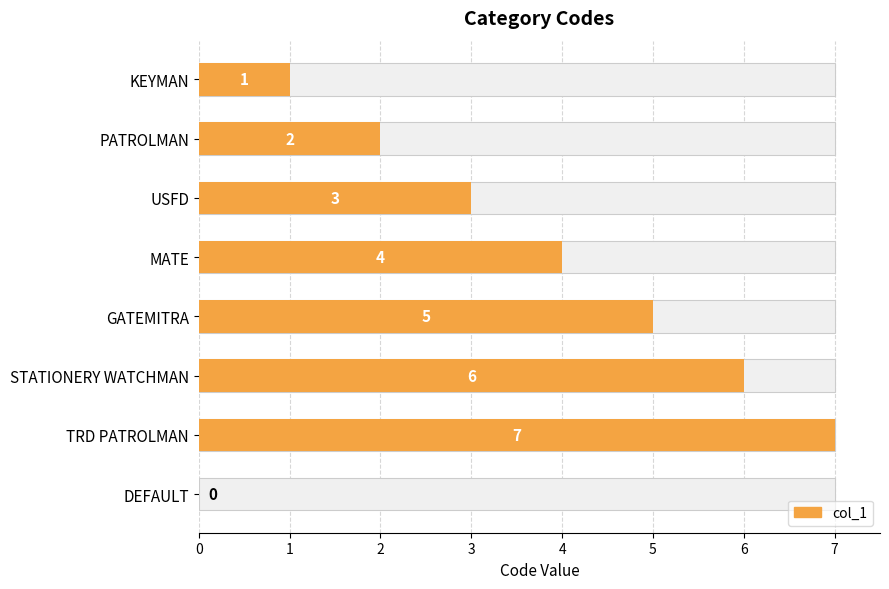

What is the sum of all values?

28